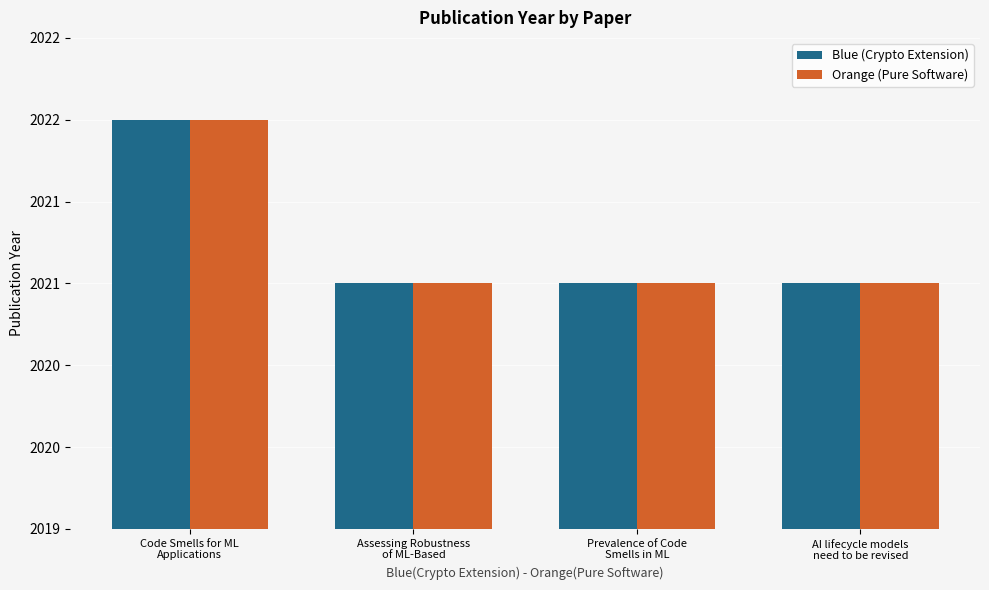

What is the value of the Orange (Pure Software) bar at the 1st from the left?

2022